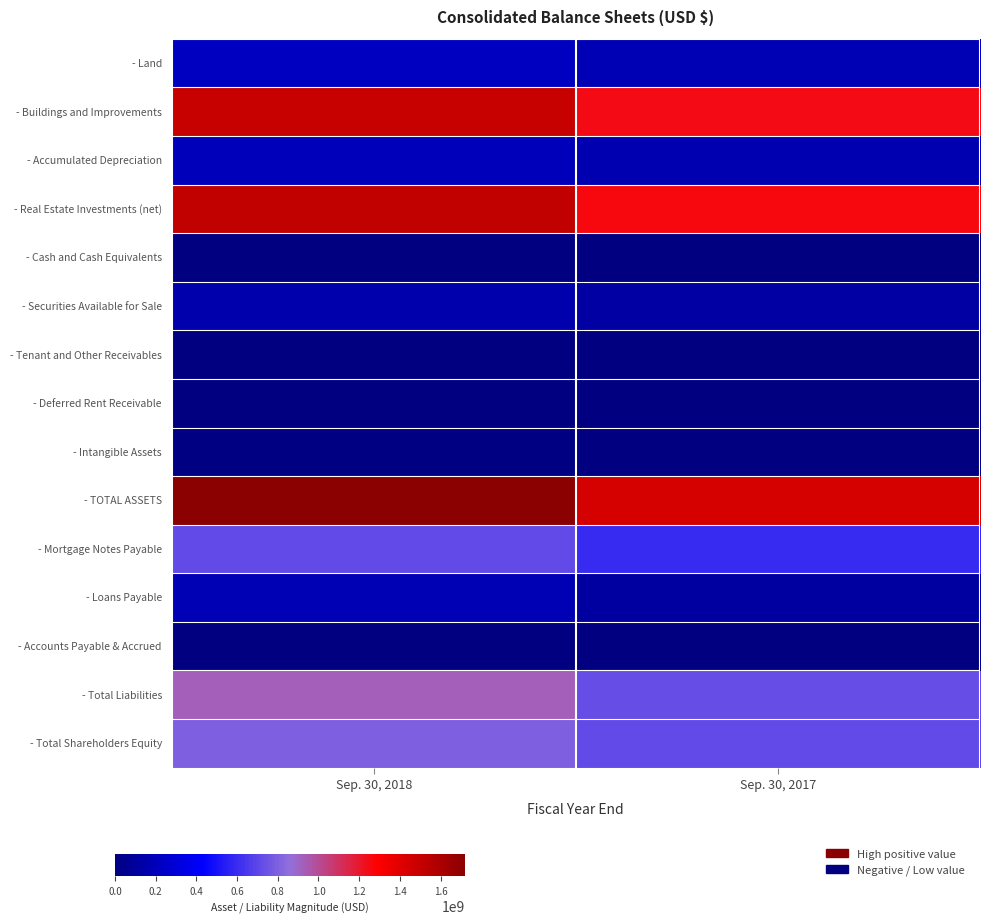

Which has a higher value, Sep. 30, 2018 or Sep. 30, 2017?

Sep. 30, 2018